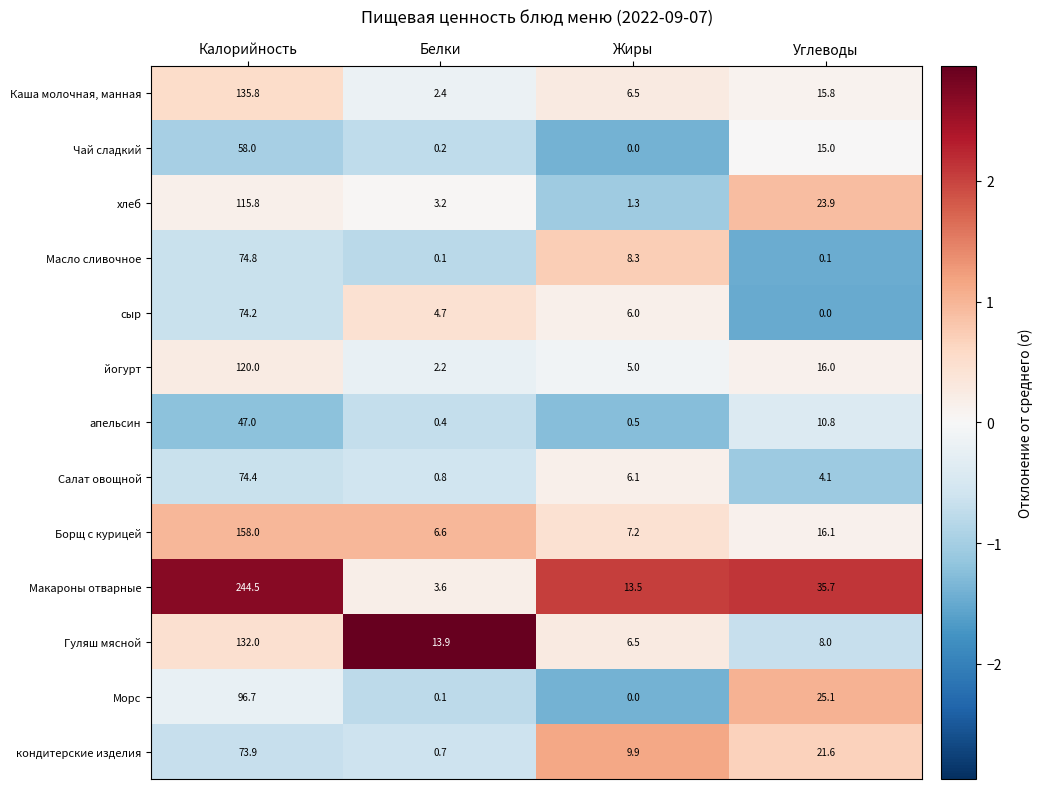

Which series has the largest total across all categories?

Макароны отварные